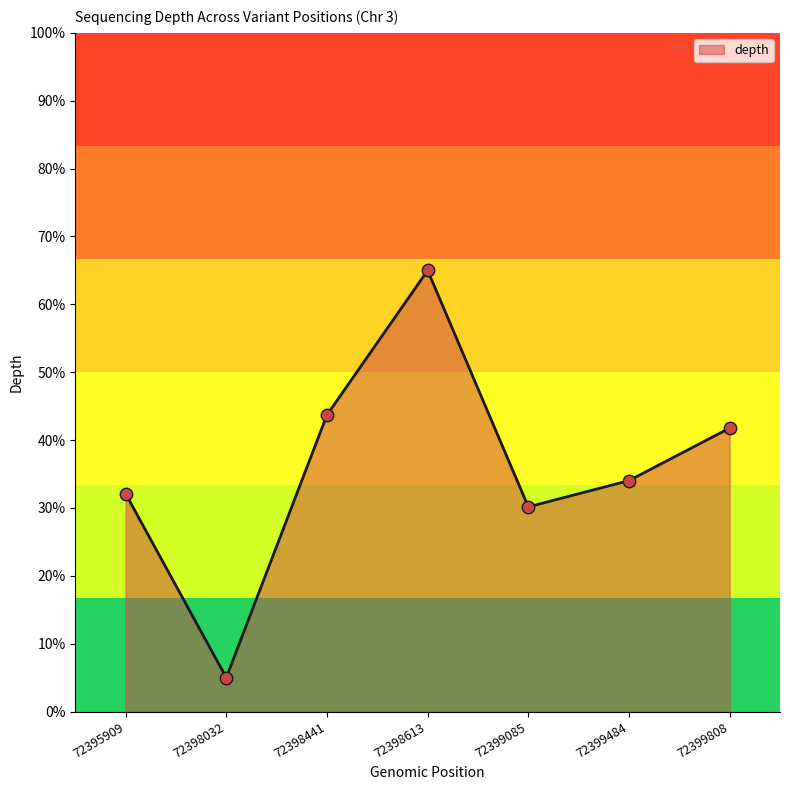

Between 72399484 and 72398613, which is larger?

72398613